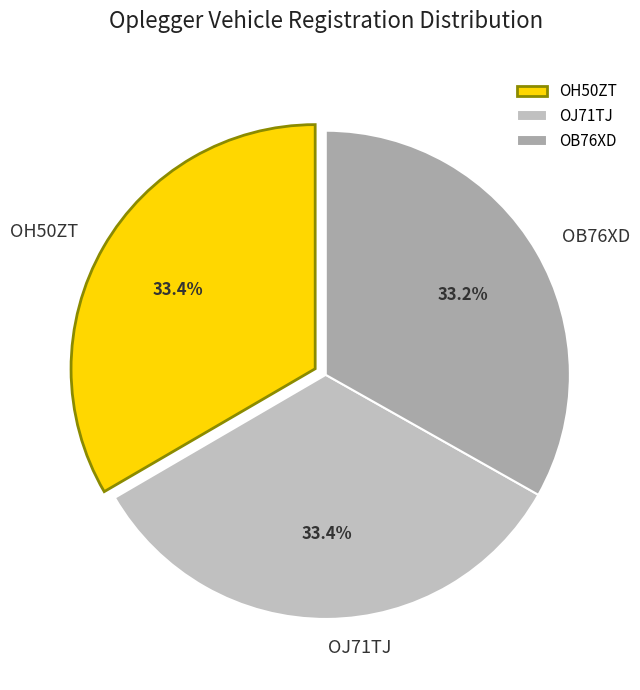

To the nearest percent, what is the combined percentage of OJ71TJ and OB76XD?

67%